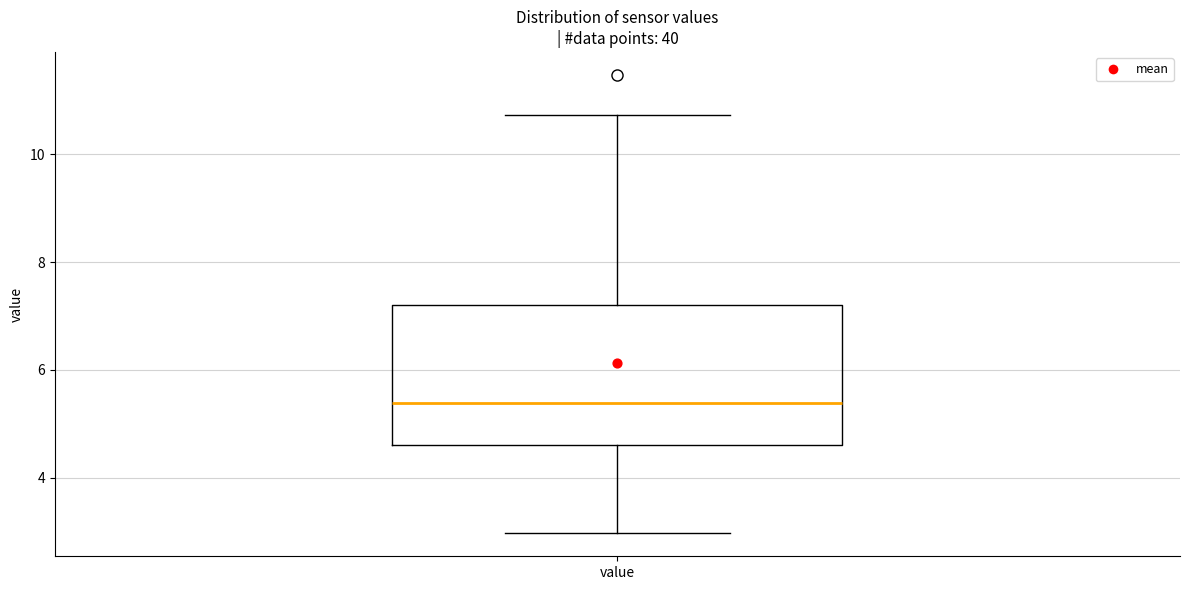

Where is the lower edge of the box for value on the y-axis? The values are not printed on the chart, so give them approximately, as read against the axis.

4.6